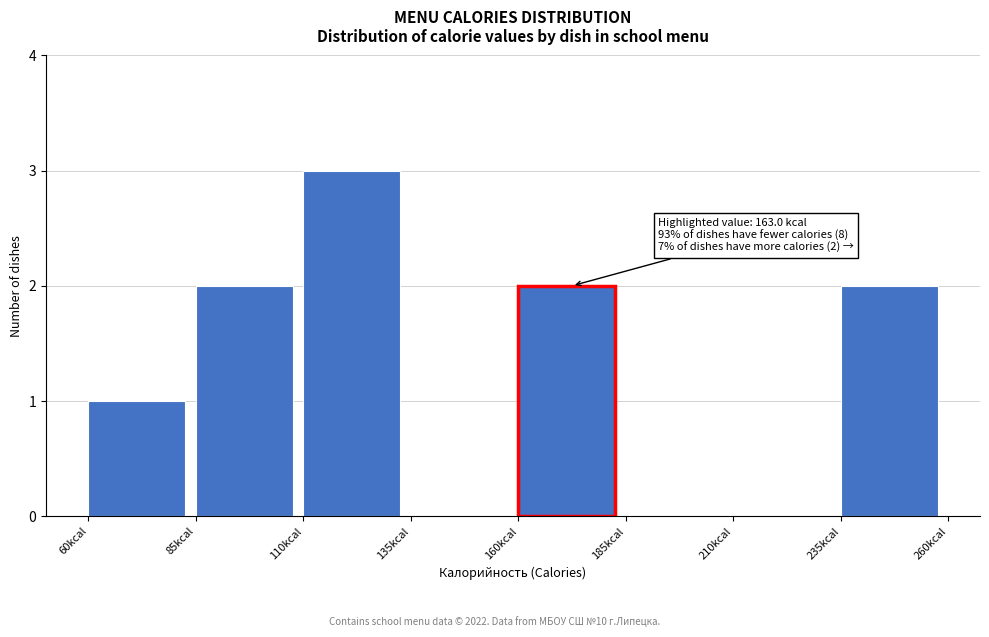

Which range on the x-axis has the tallest bar?

110 to 135